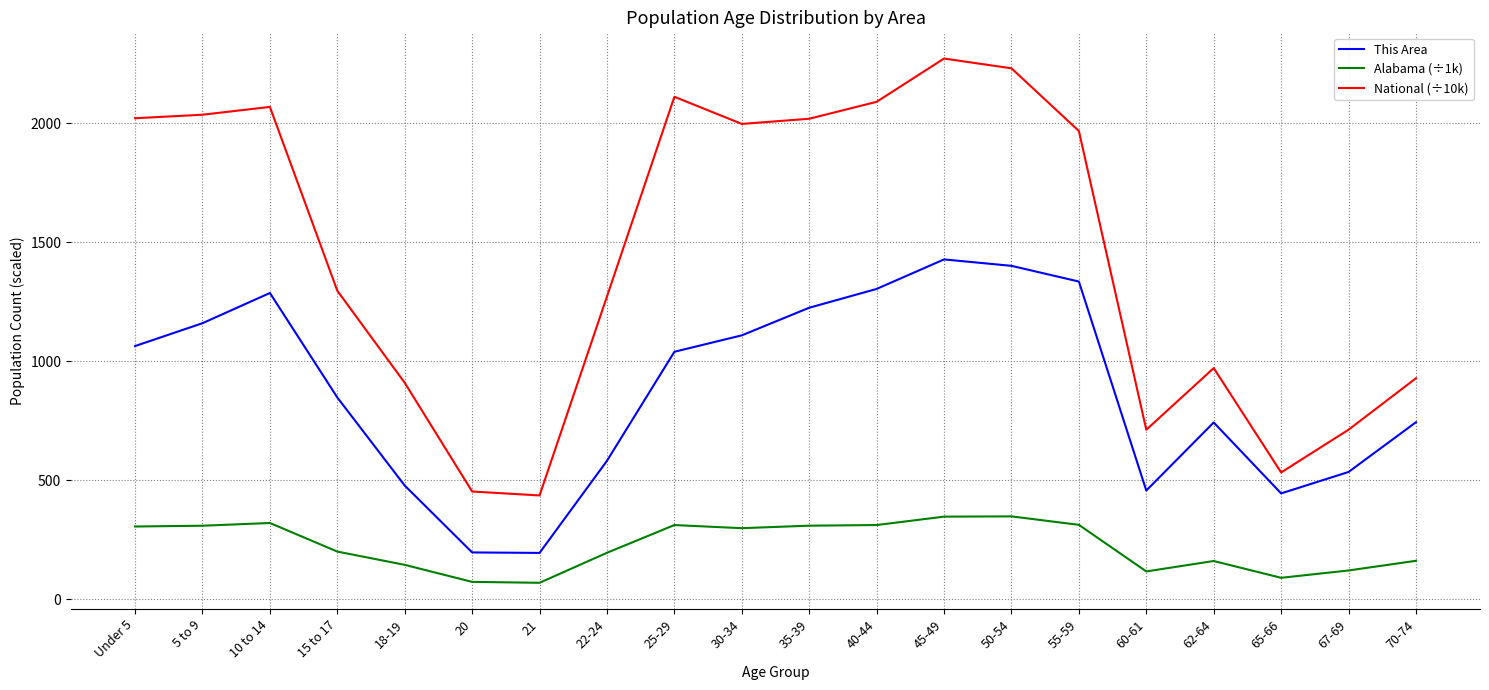

The Alabama (÷1k) series shows 116.1 at 60-61. True or false?

True